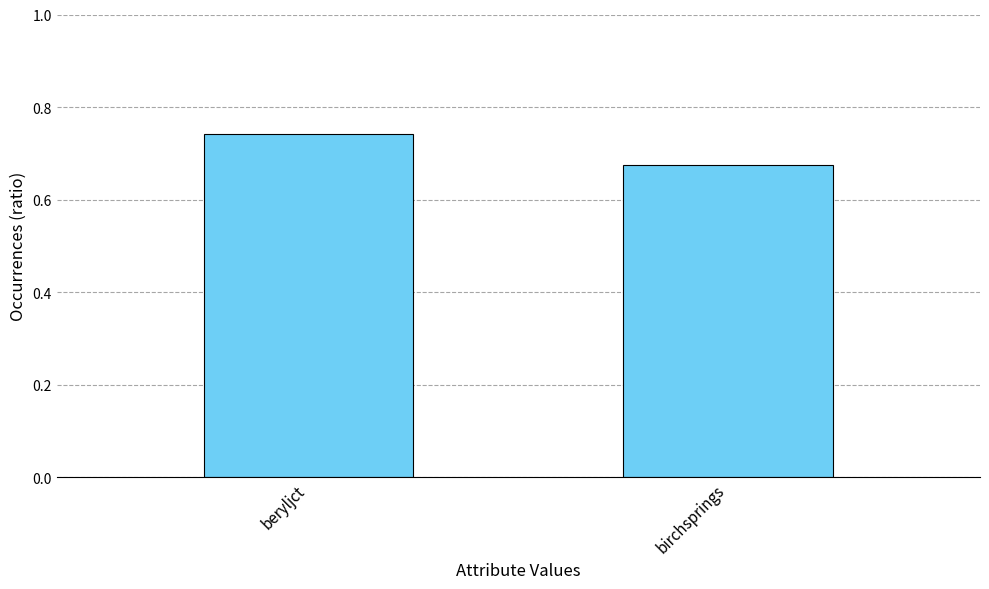

The chart shows a value of 1.1 at birchsprings. True or false?

False